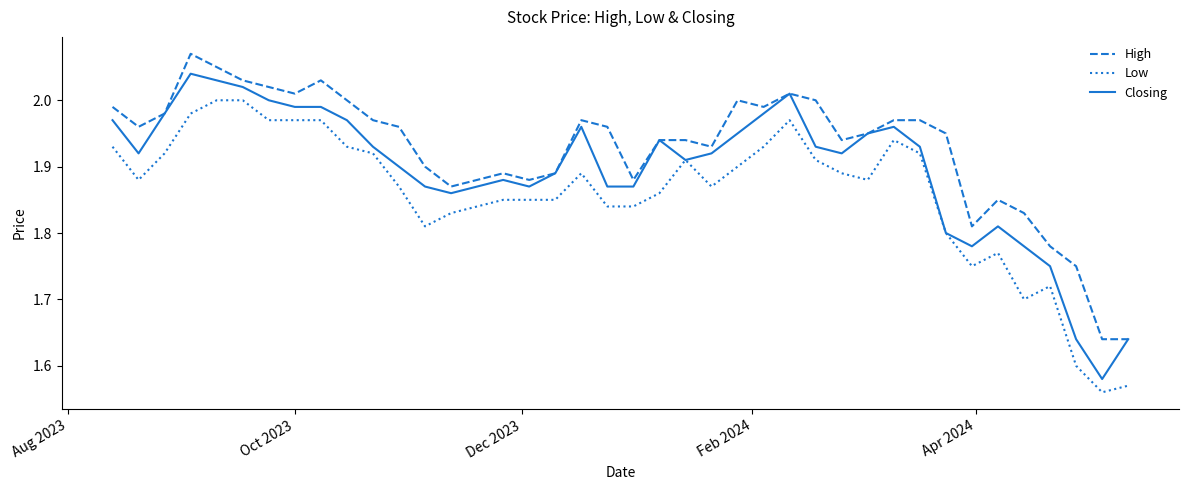

Rank the series by their average value, from highest to lowest.

High, Closing, Low